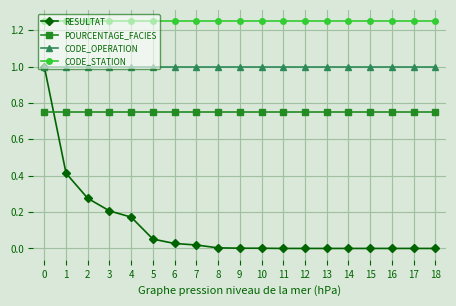

How many distinct data groups are displayed?

4